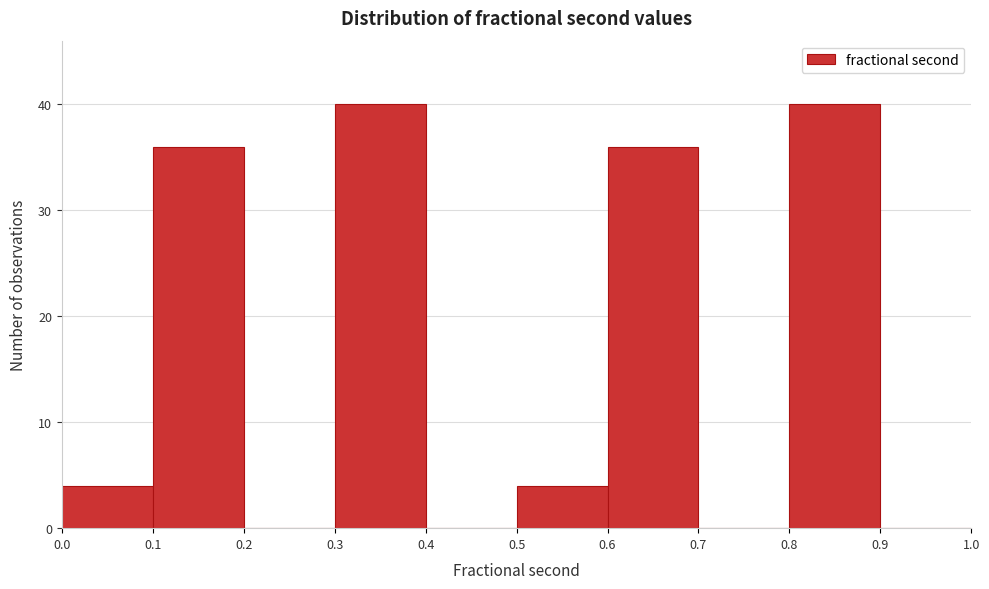

How tall is the bar that spans 0.8 to 0.9 on the x-axis? The values are not printed on the chart, so give them approximately, as read against the axis.

40